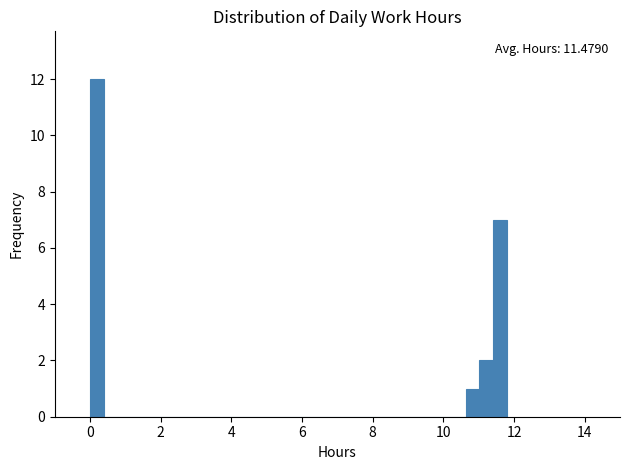

Read against the x-axis, roughly where is the centre of the tallest bar?

0.2